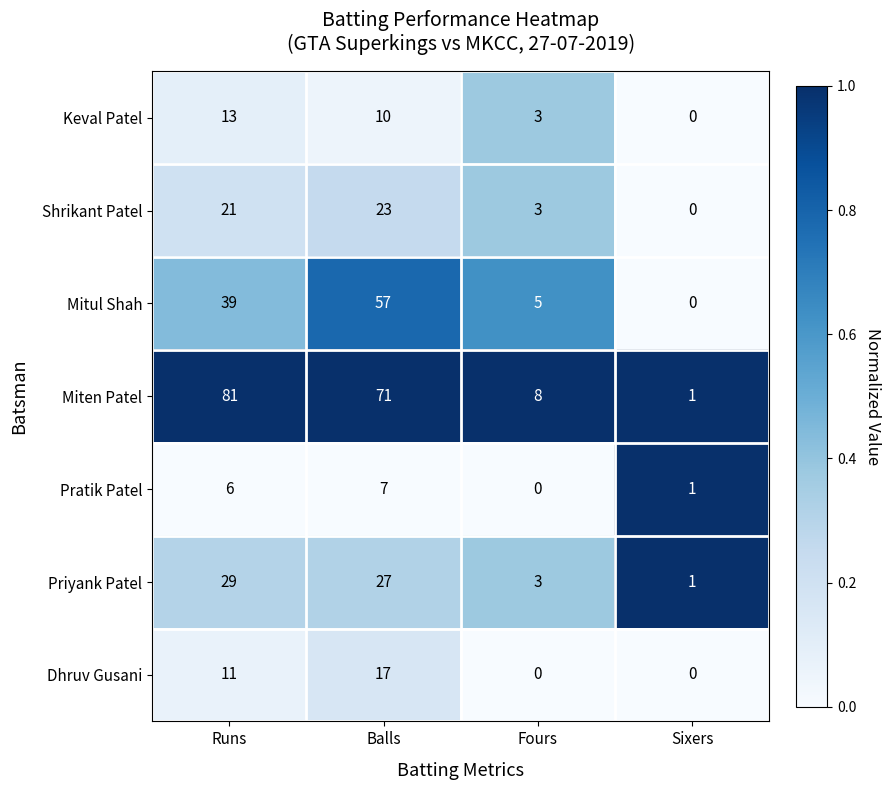

At which category is the sum across all series the highest?

Balls